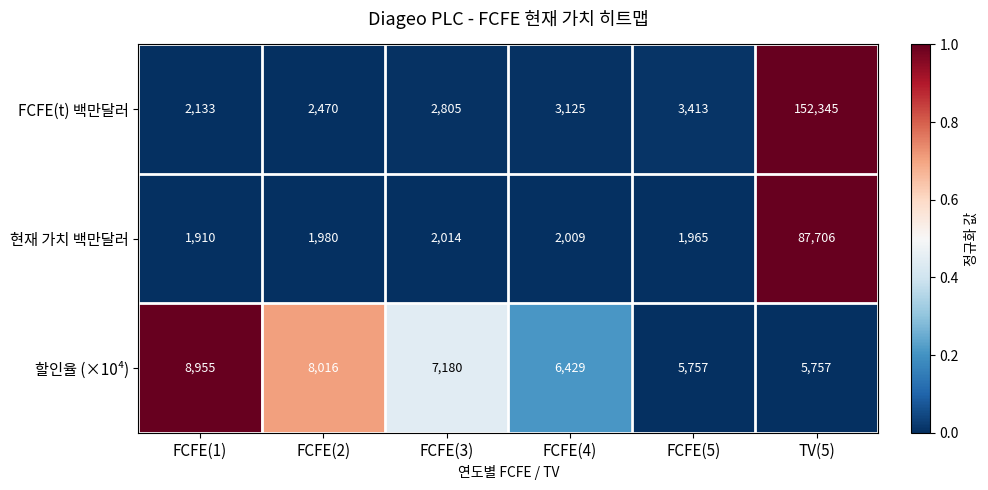

What is the total value across all series at FCFE(4)?

11563